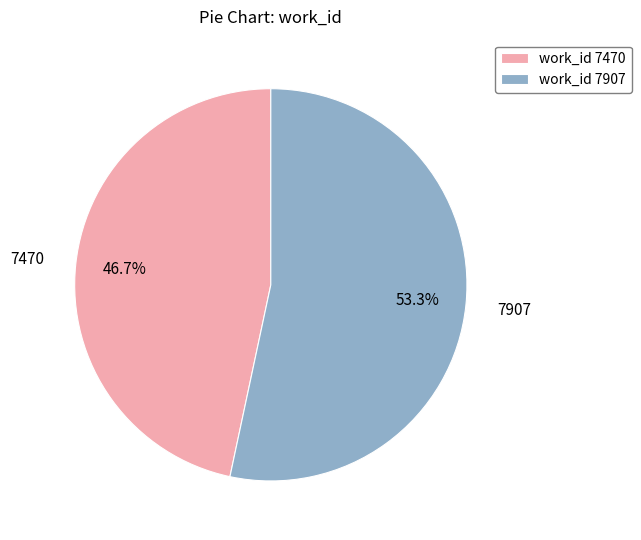

Which slice represents more than half of the pie?

work_id 7907